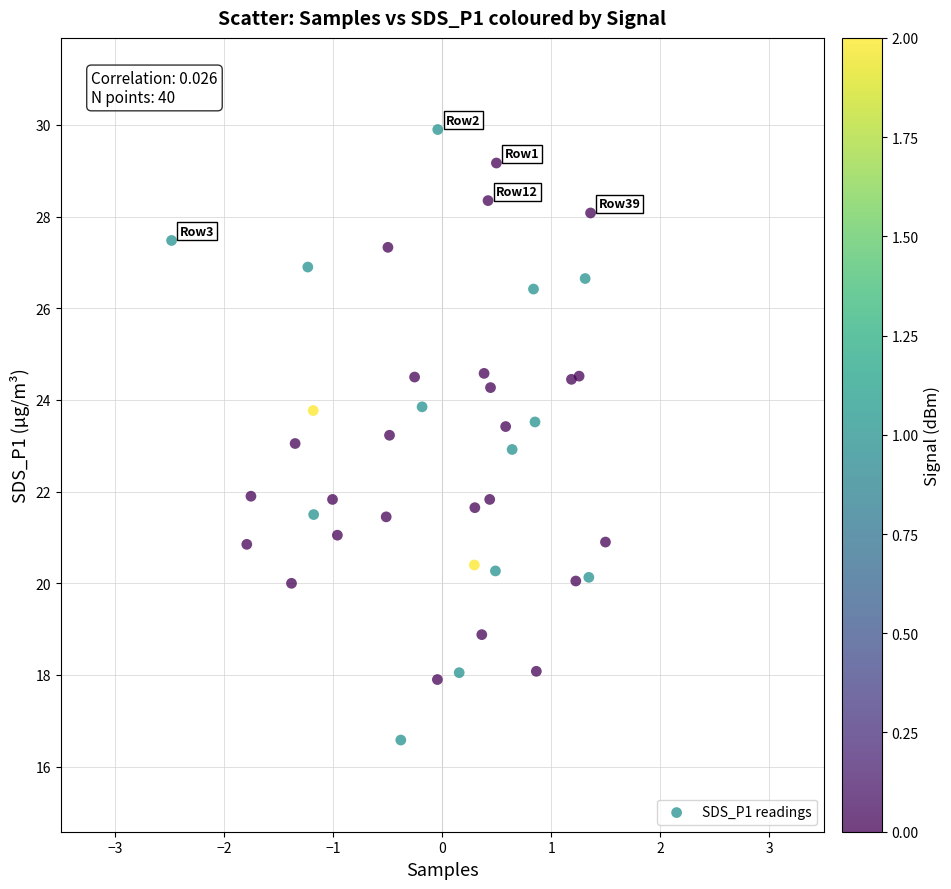

What is the range of X values (max minus min)?

4.0